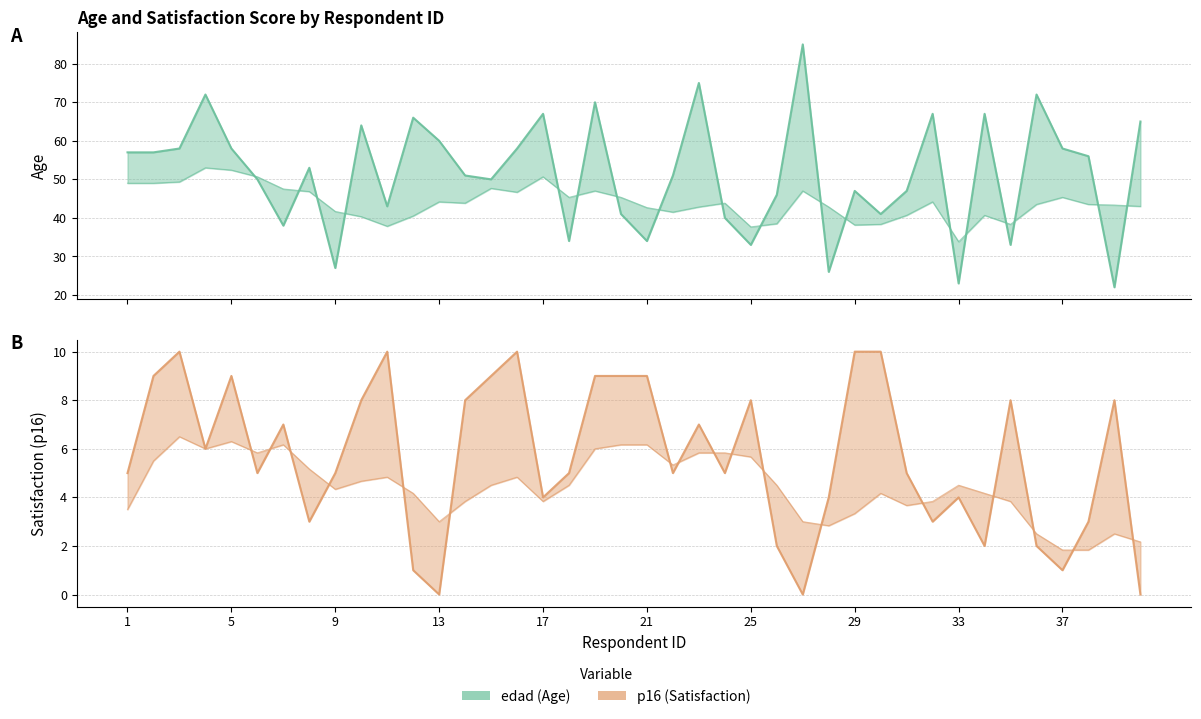

Reading right to left, extract all data points from this chart.

edad: 40=65	39=22	38=56	37=58	36=72	35=33	34=67	33=23	32=67	31=47	30=41	29=47	28=26	27=85	26=46	25=33	24=40	23=75	22=51	21=34	20=41	19=70	18=34	17=67	16=58	15=50	14=51	13=60	12=66	11=43	10=64	9=27	8=53	7=38	6=50	5=58	4=72	3=58	2=57	1=57
p16: 40=0	39=8	38=3	37=1	36=2	35=8	34=2	33=4	32=3	31=5	30=10	29=10	28=4	27=0	26=2	25=8	24=5	23=7	22=5	21=9	20=9	19=9	18=5	17=4	16=10	15=9	14=8	13=0	12=1	11=10	10=8	9=5	8=3	7=7	6=5	5=9	4=6	3=10	2=9	1=5